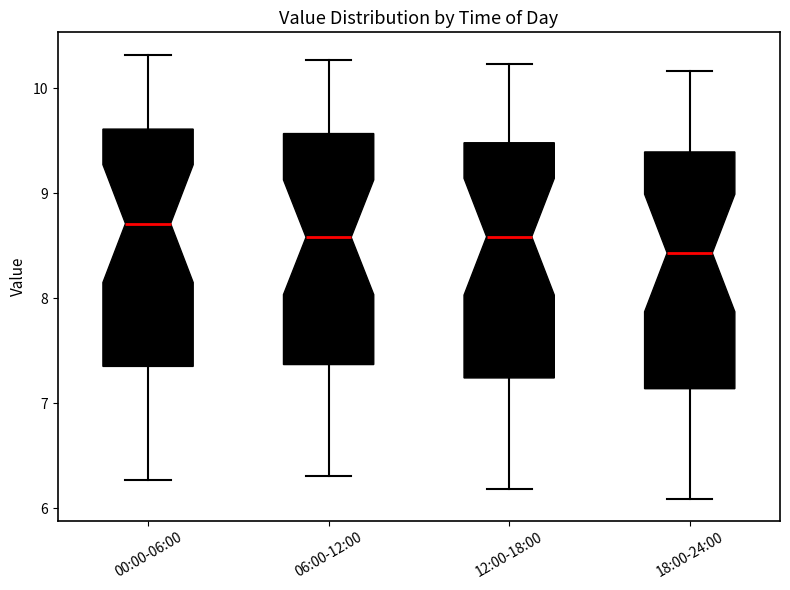

Reading left to right, transcribe this box plot: for each box, give where its median line is, the range the box spans, and where its two whiskers end, as read against the y-axis. The values are not printed on the chart, so give them approximately, as read against the axis.

00:00-06:00: median 8.7, box 7.4 to 9.6, whiskers 6.3 to 10.3
06:00-12:00: median 8.6, box 7.4 to 9.6, whiskers 6.3 to 10.3
12:00-18:00: median 8.6, box 7.2 to 9.5, whiskers 6.2 to 10.2
18:00-24:00: median 8.4, box 7.1 to 9.4, whiskers 6.1 to 10.2